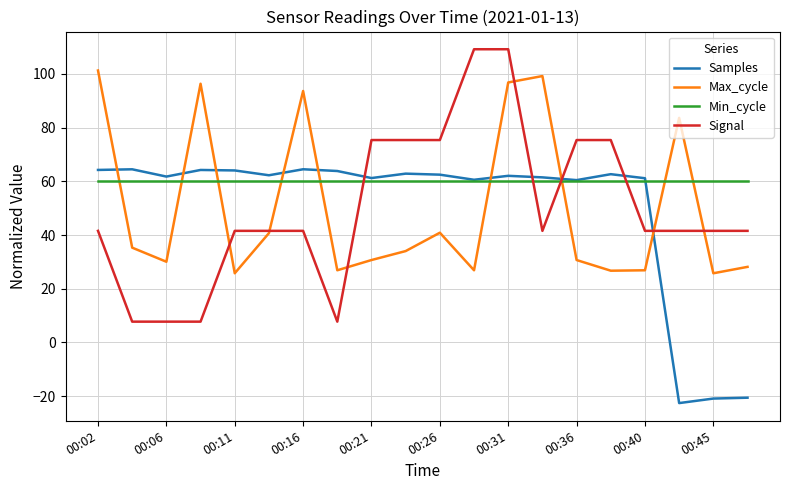

Which series has the largest total across all categories?

Min_cycle